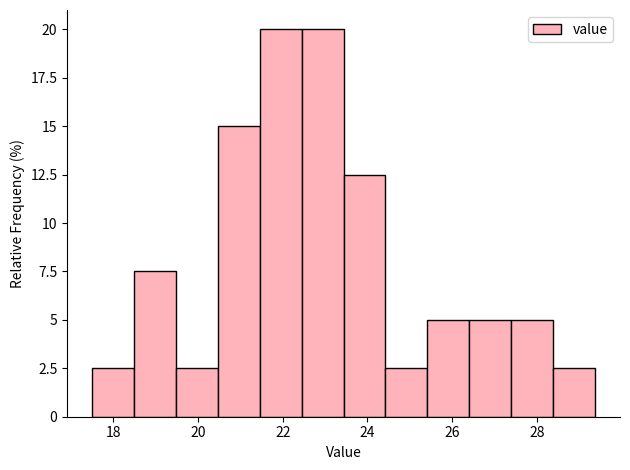

How tall is the bar that spans 19.4 to 20.4 on the x-axis? Neither the bar edges nor the heights are printed on the chart, so give them approximately, as read against the axes.

2.5